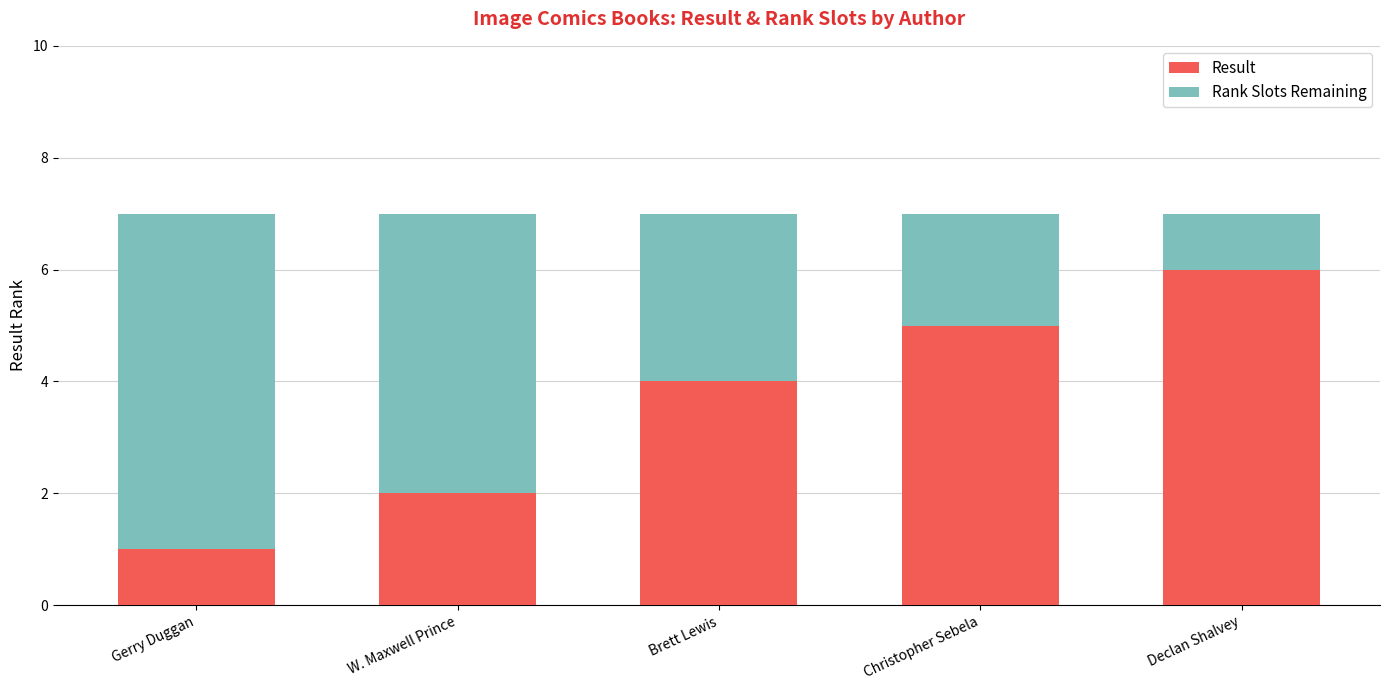

What value does the Result series have at Brett Lewis?

4